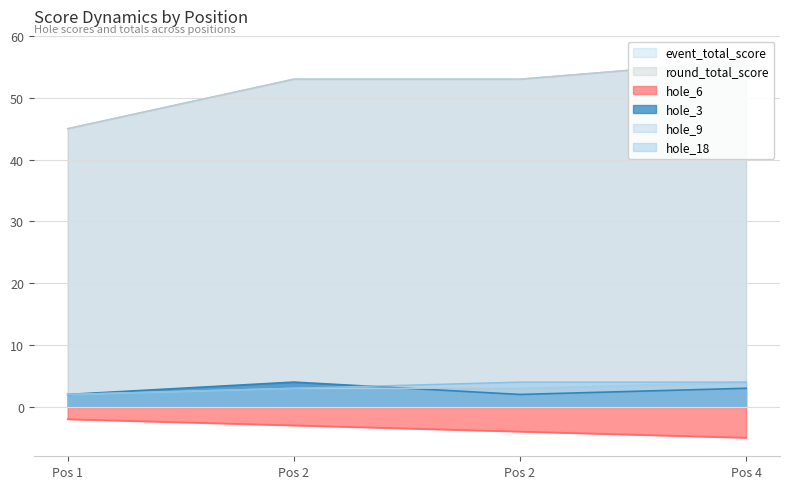

The round_total_score series shows 53 at Pos 2. True or false?

True